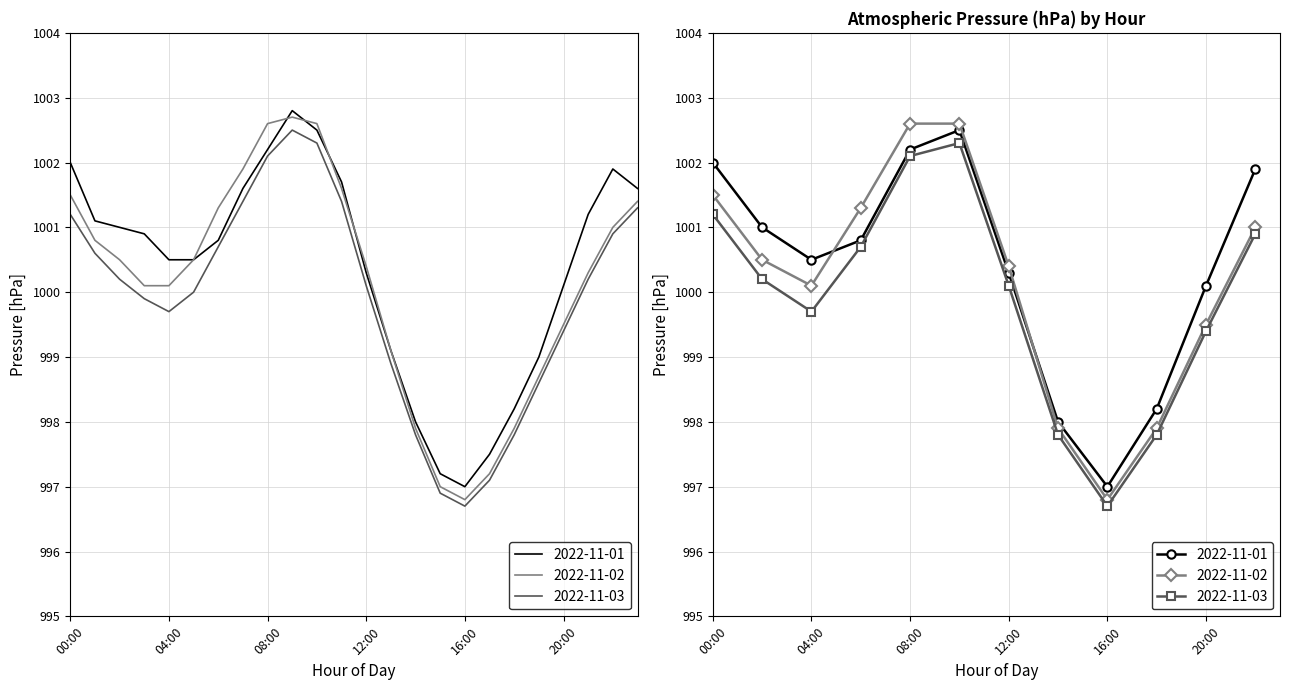

Reading left to right, transcribe all the data shown in this chart.

2022-11-01: 1002.0	1001.1	1001.0	1000.9	1000.5	1000.5	1000.8	1001.6	1002.2	1002.8	1002.5	1001.7	1000.3	999.1	998.0	997.2	997.0	997.5	998.2	999.0	1000.1	1001.2	1001.9	1001.6
2022-11-02: 1001.5	1000.8	1000.5	1000.1	1000.1	1000.5	1001.3	1001.9	1002.6	1002.7	1002.6	1001.6	1000.4	999.1	997.9	997.0	996.8	997.2	997.9	998.7	999.5	1000.3	1001.0	1001.4
2022-11-03: 1001.2	1000.6	1000.2	999.9	999.7	1000.0	1000.7	1001.4	1002.1	1002.5	1002.3	1001.4	1000.1	998.9	997.8	996.9	996.7	997.1	997.8	998.6	999.4	1000.2	1000.9	1001.3